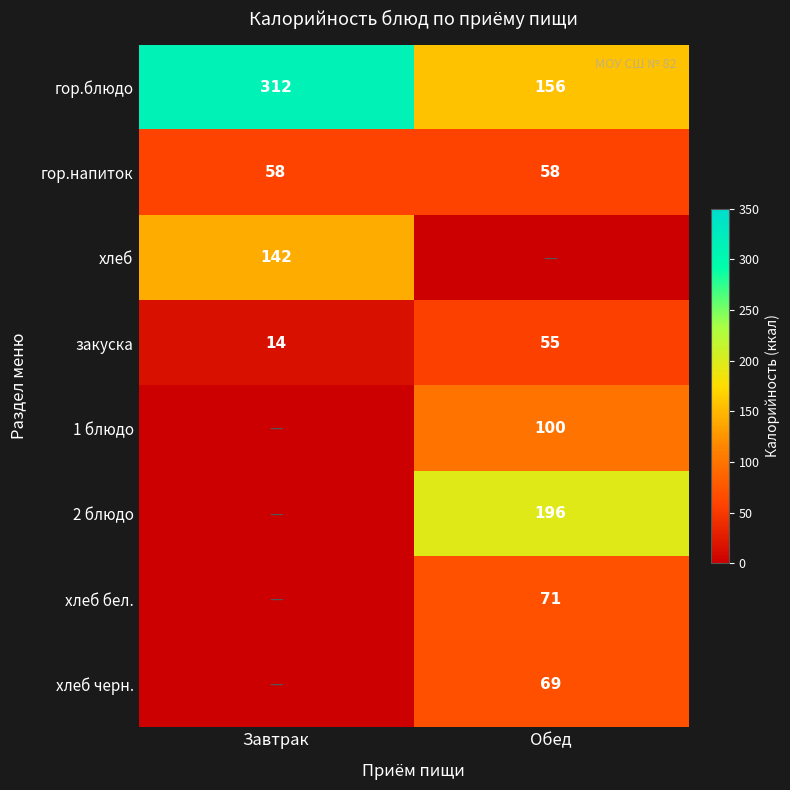

Count the закуска values in the range 14 to 55.

2